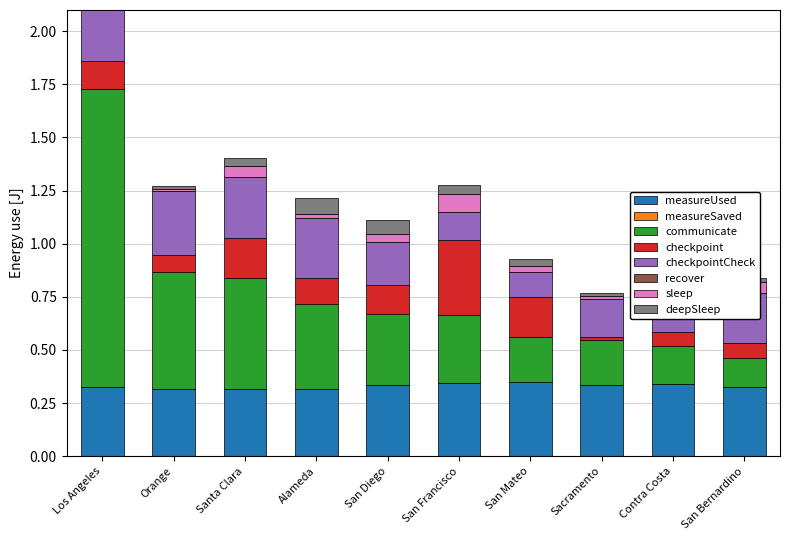

What is the difference between the maximum and second lowest values in the checkpointCheck series?

0.2